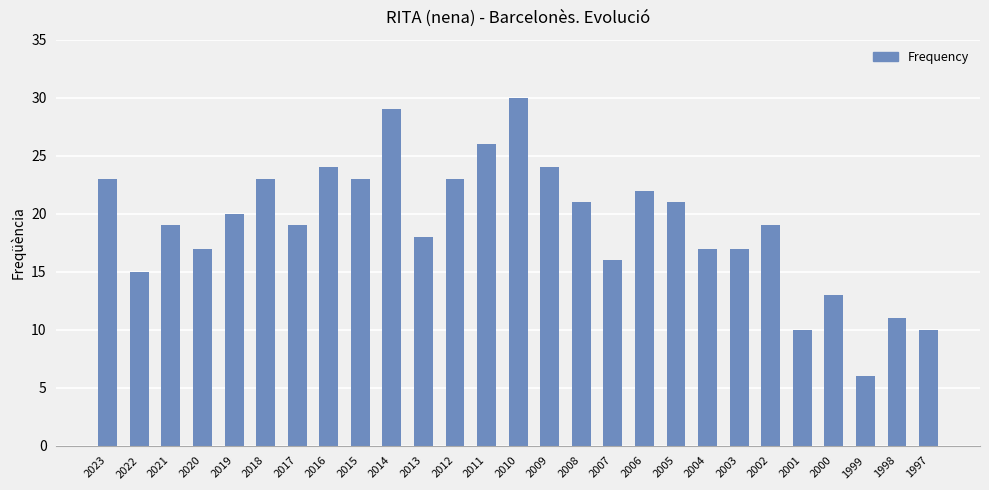

Reading left to right, list all the values displayed in this chart.

2023=23	2022=15	2021=19	2020=17	2019=20	2018=23	2017=19	2016=24	2015=23	2014=29	2013=18	2012=23	2011=26	2010=30	2009=24	2008=21	2007=16	2006=22	2005=21	2004=17	2003=17	2002=19	2001=10	2000=13	1999=6	1998=11	1997=10